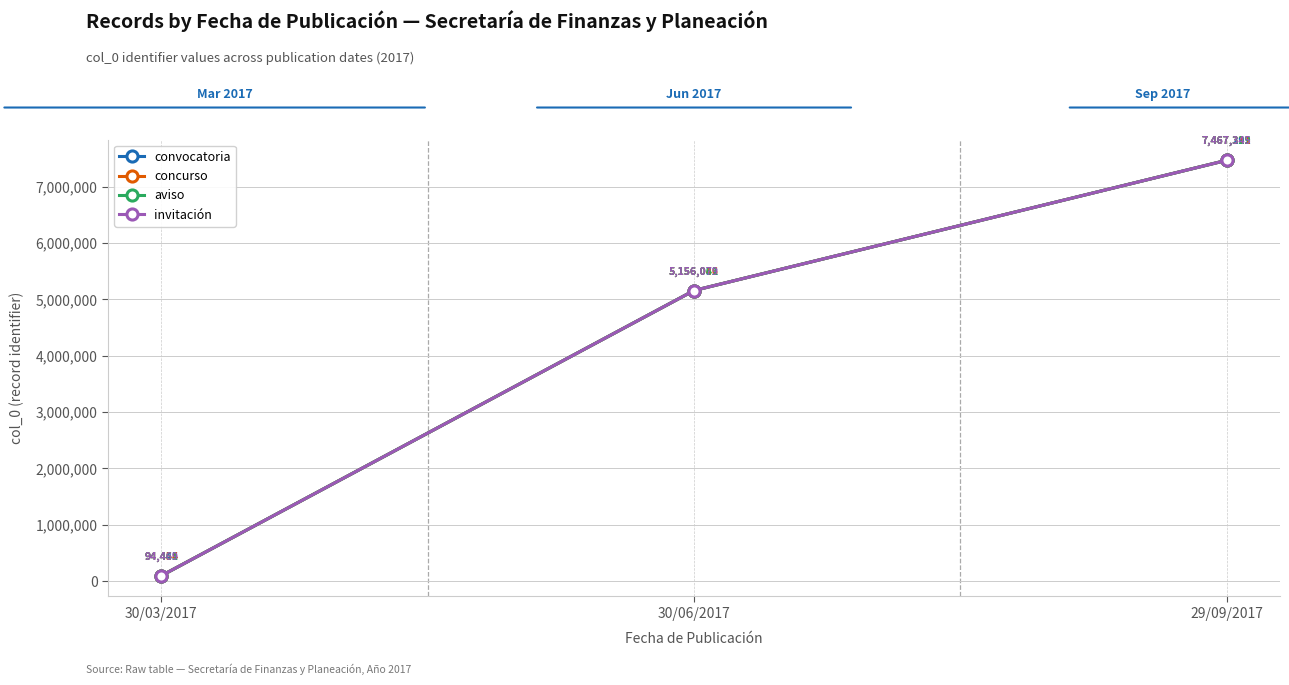

Reading left to right, list all the values displayed in this chart.

convocatoria: 94445	5156032	7467292
concurso: 94454	5156046	7467311
aviso: 94461	5156061	7467329
invitación: 94469	5156079	7467345